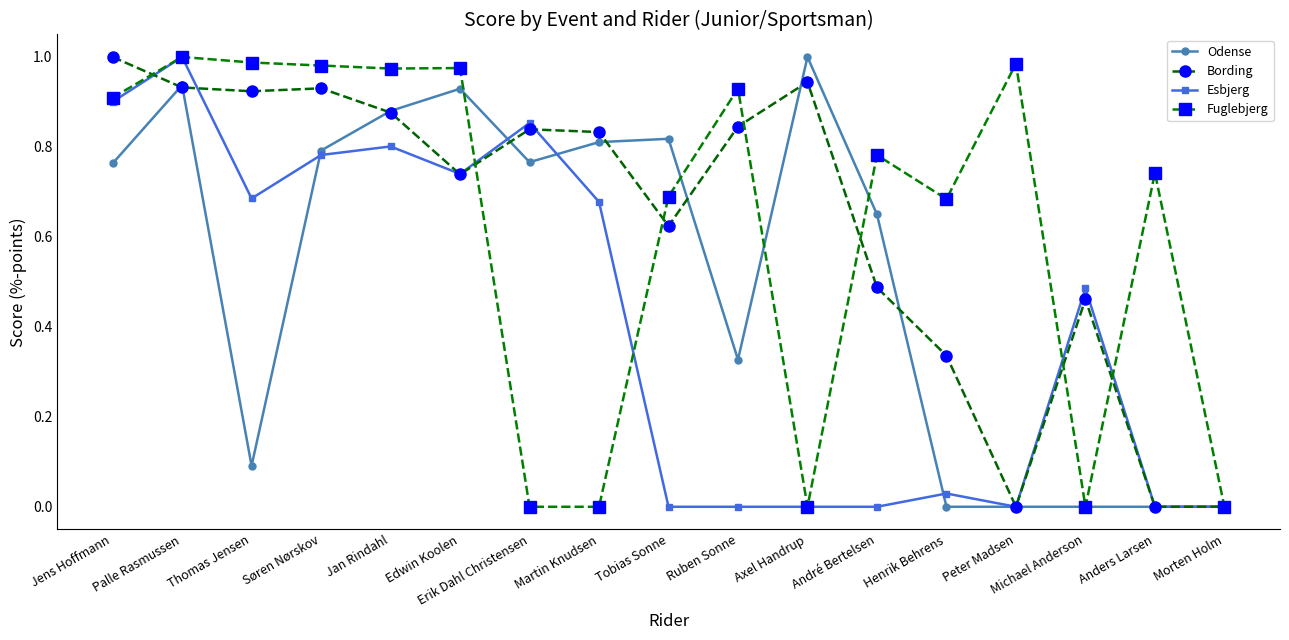

Between Peter Madsen and Michael Anderson, which series saw the biggest shift?

Fuglebjerg